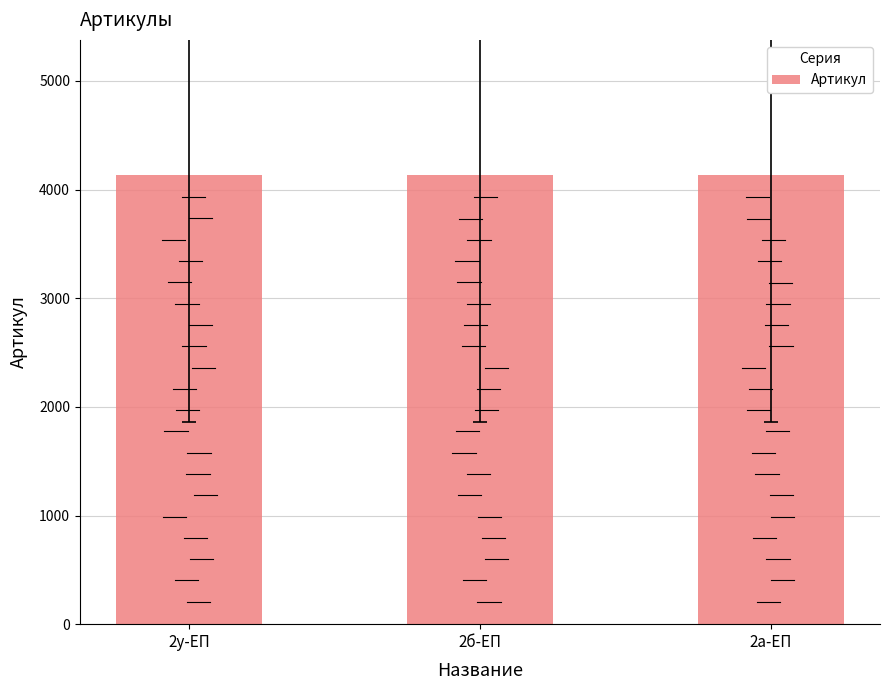

What is the sum of all values?

12405